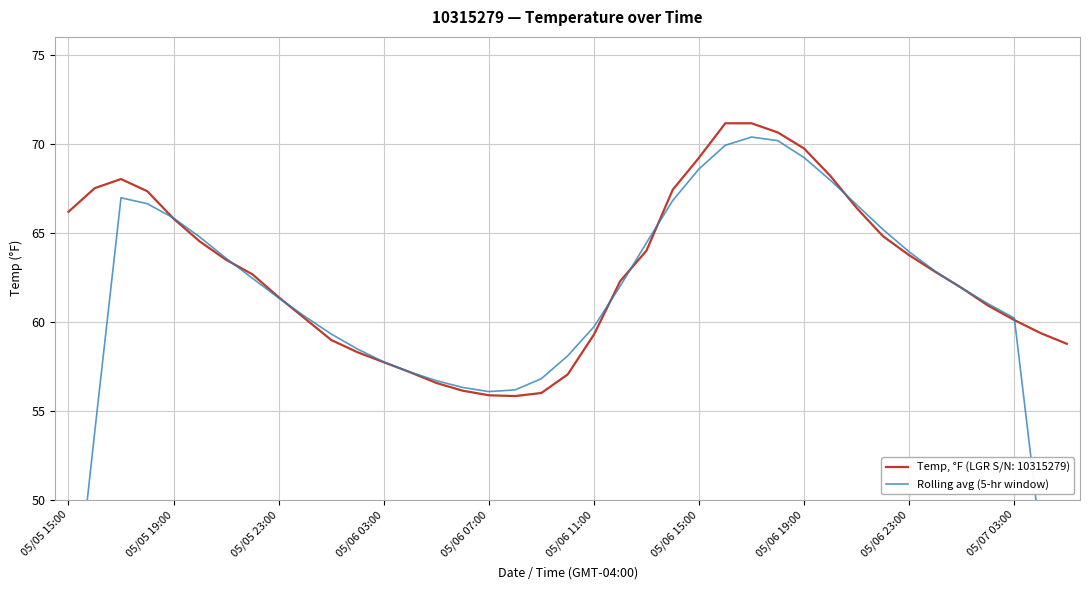

What is the highest value of the Temp, °F (LGR S/N: 10315279) series?

71.1